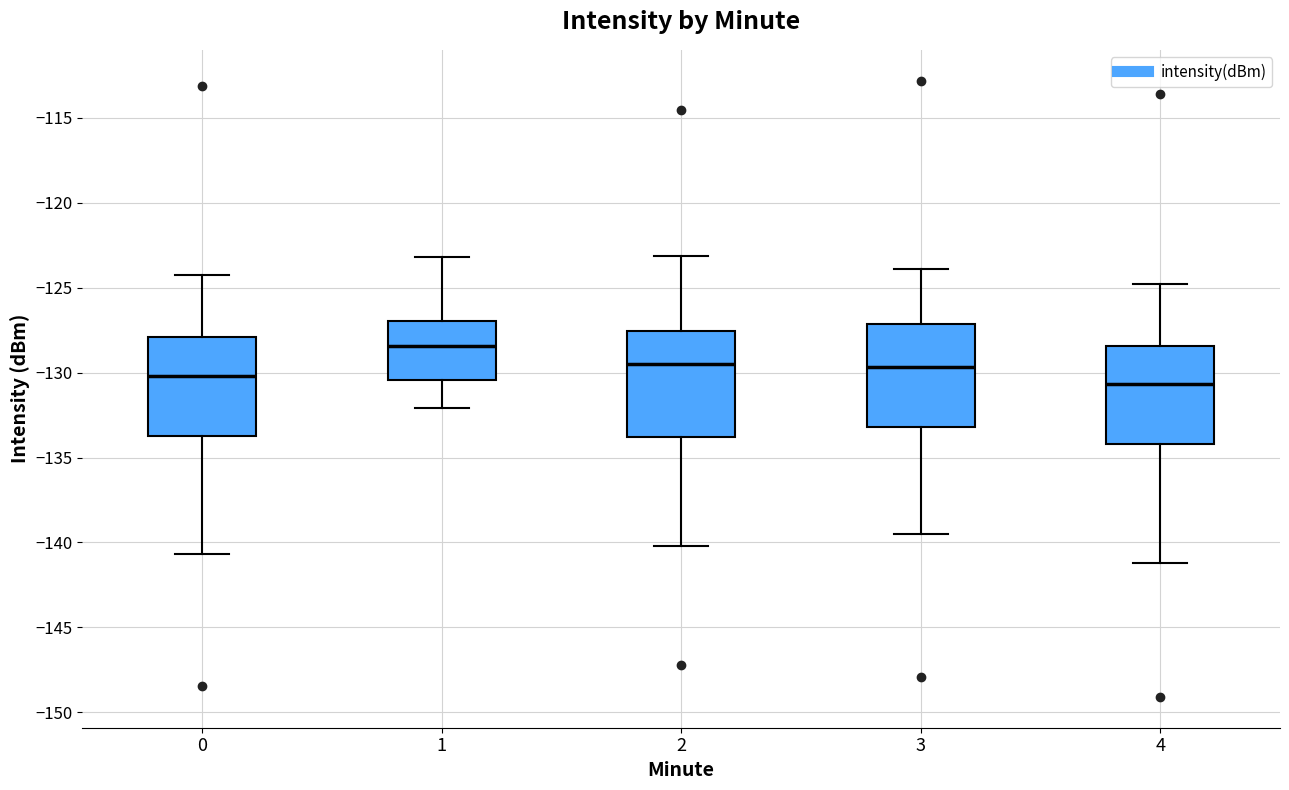

Reading left to right, read every box against the y-axis: the position of its median line, the range the box covers, and the ends of its whiskers. The values are not printed on the chart, so give them approximately, as read against the axis.

0: median -130.0, box -133.5 to -128.0, whiskers -140.5 to -124.5
1: median -128.5, box -130.5 to -127.0, whiskers -132.0 to -123.0
2: median -129.5, box -134.0 to -127.5, whiskers -140.0 to -123.0
3: median -129.5, box -133.0 to -127.0, whiskers -139.5 to -124.0
4: median -130.5, box -134.0 to -128.5, whiskers -141.0 to -125.0